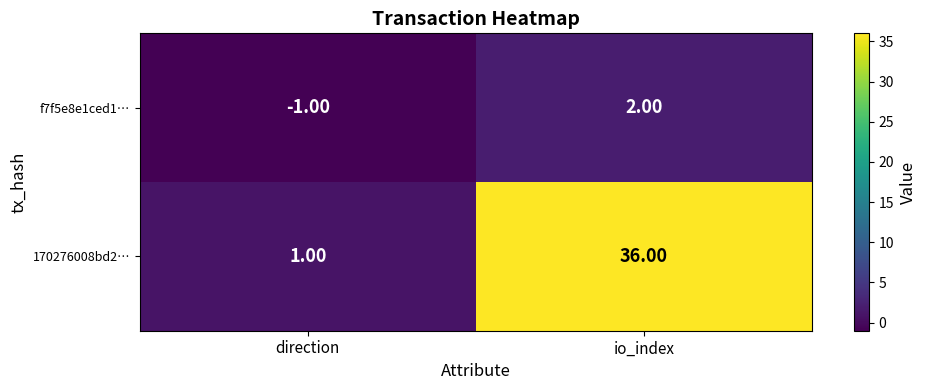

At which label is 170276008bd2… closest to 18?

direction